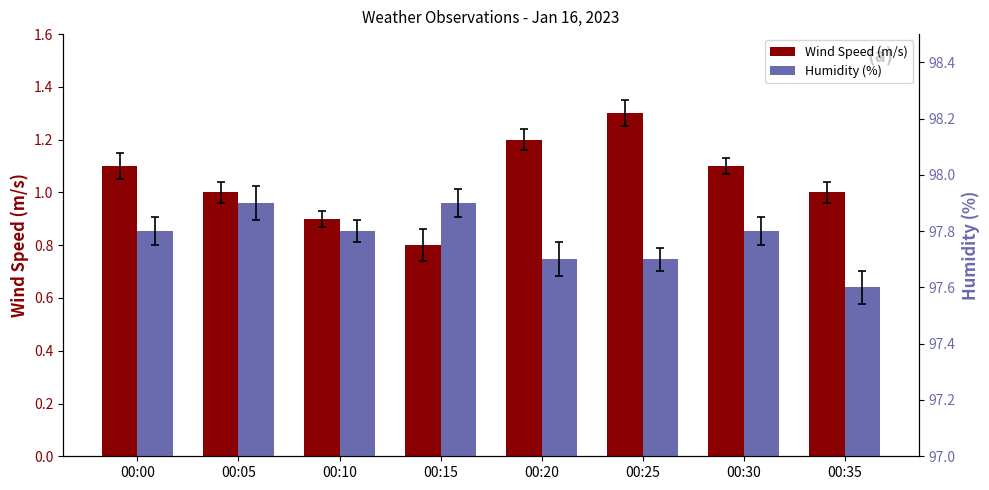

True or false: Humidity (%) has a value of 97.6 at 00:35.

True